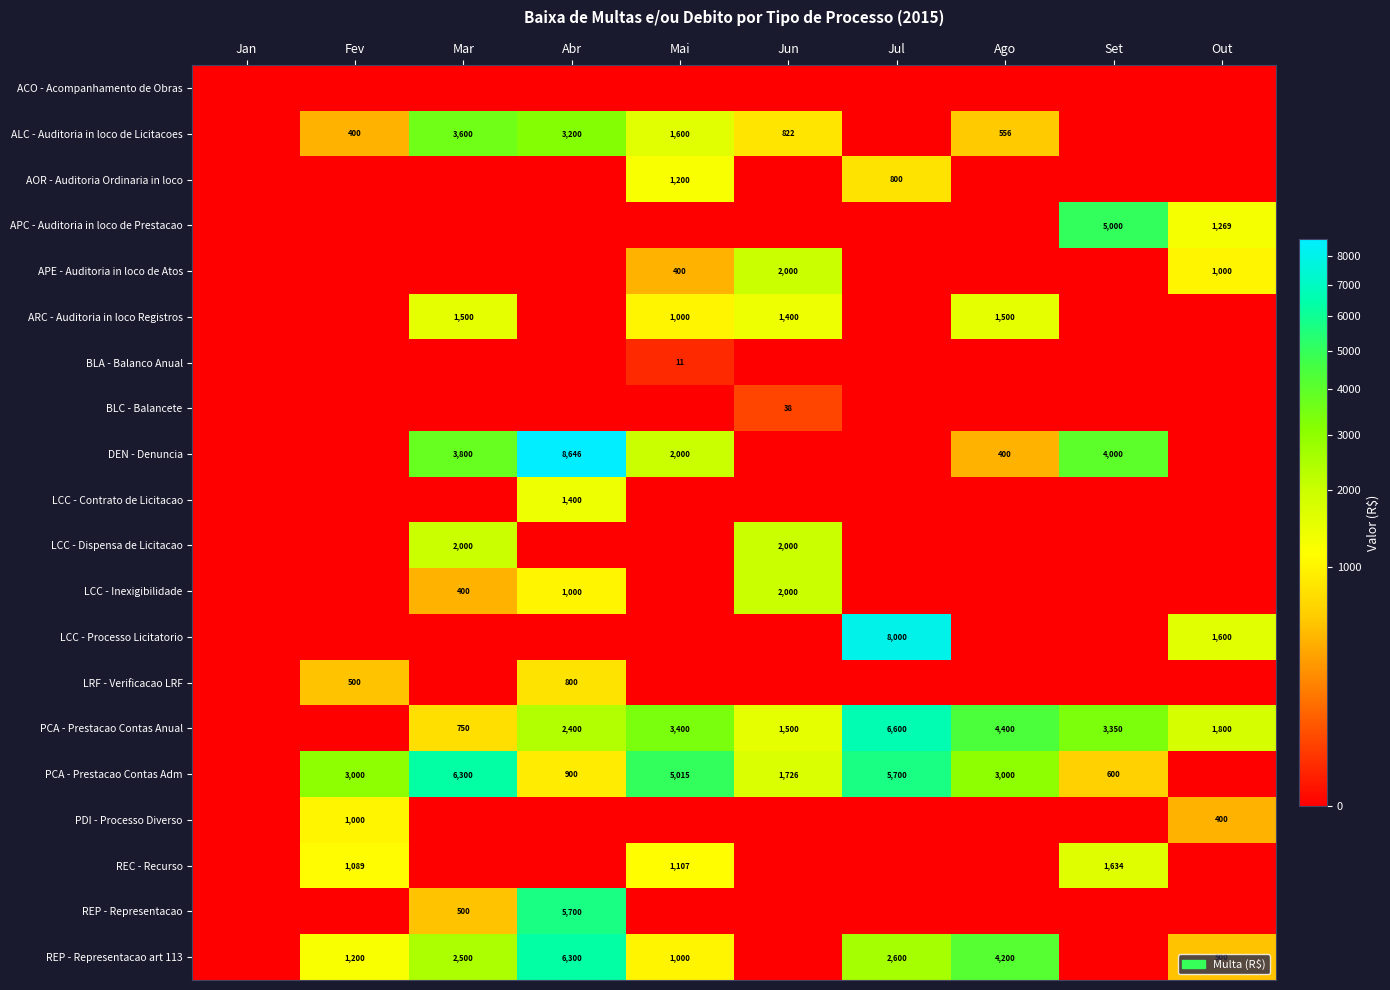

What is the sum of the PCA - Prestacao Contas Adm values at Jun and Ago?

4726